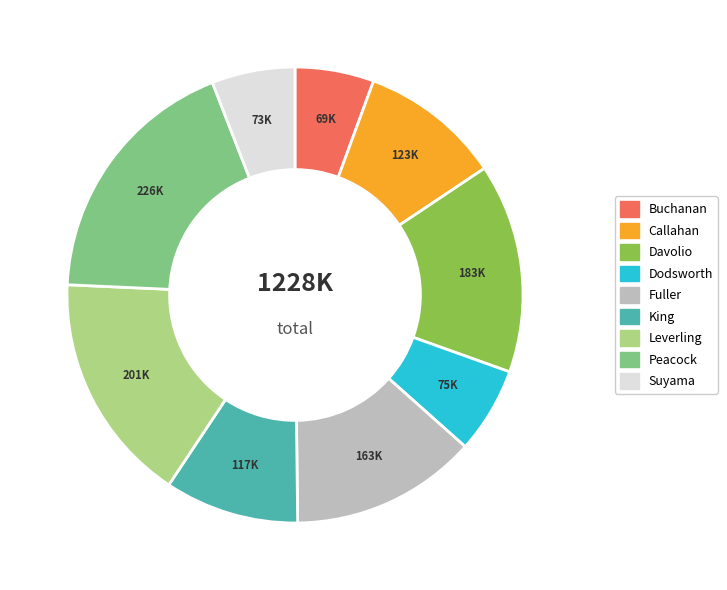

Is it true that Suyama is 6% of the pie?

True